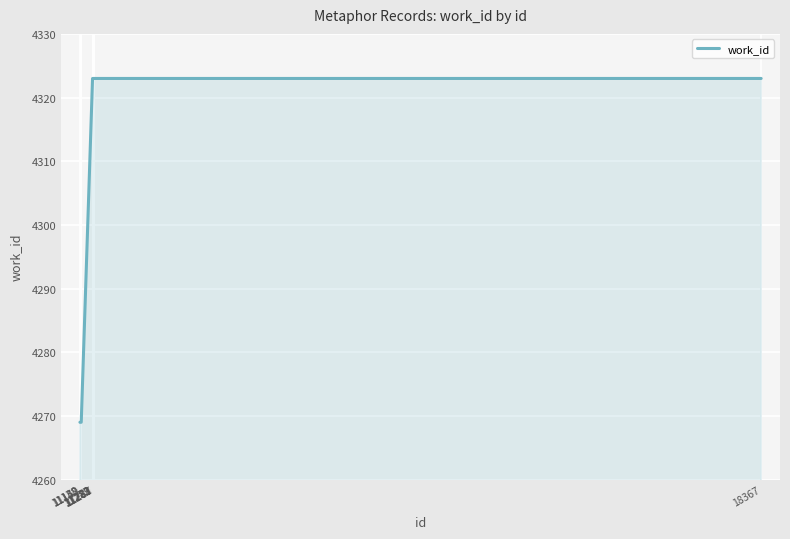

What is the difference between the maximum and minimum values?

54